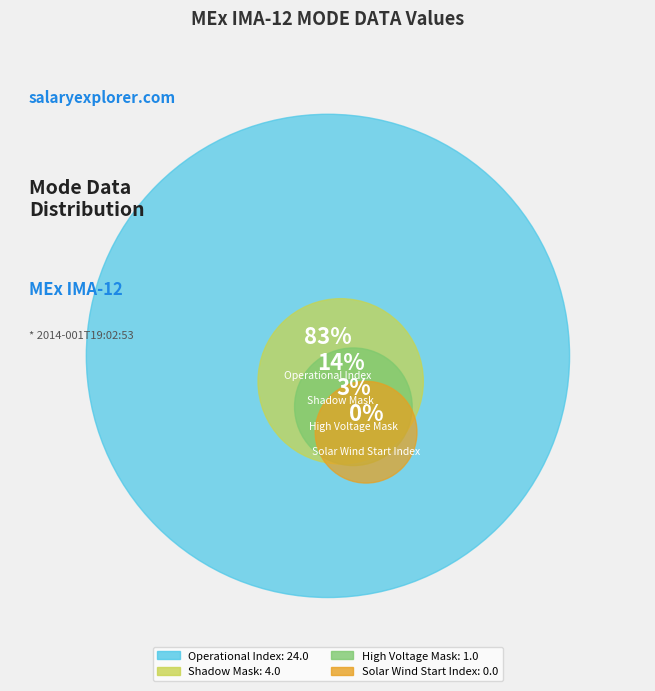

What percentage is the Operational Index slice, to the nearest percent?

83%